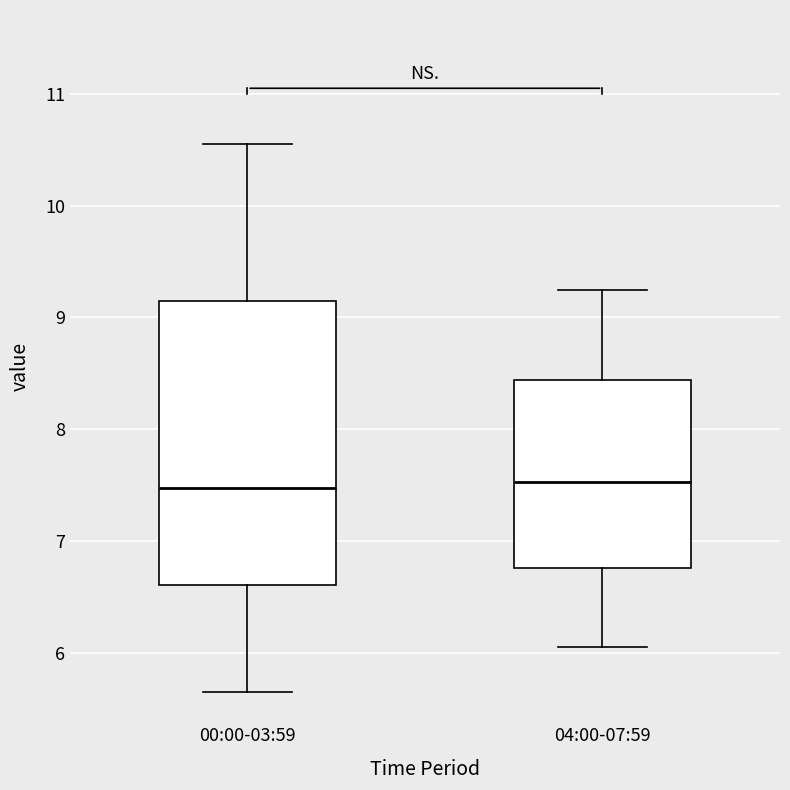

Reading left to right, transcribe this box plot: for each box, give where its median line is, the range the box spans, and where its two whiskers end, as read against the y-axis. The values are not printed on the chart, so give them approximately, as read against the axis.

00:00-03:59: median 7.5, box 6.6 to 9.1, whiskers 5.7 to 10.6
04:00-07:59: median 7.5, box 6.8 to 8.4, whiskers 6.1 to 9.3